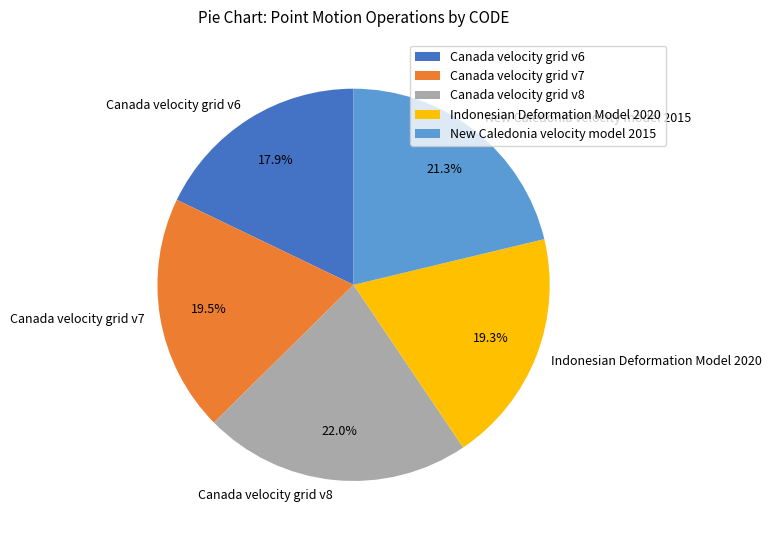

Which has a higher value, Canada velocity grid v8 or Indonesian Deformation Model 2020?

Canada velocity grid v8